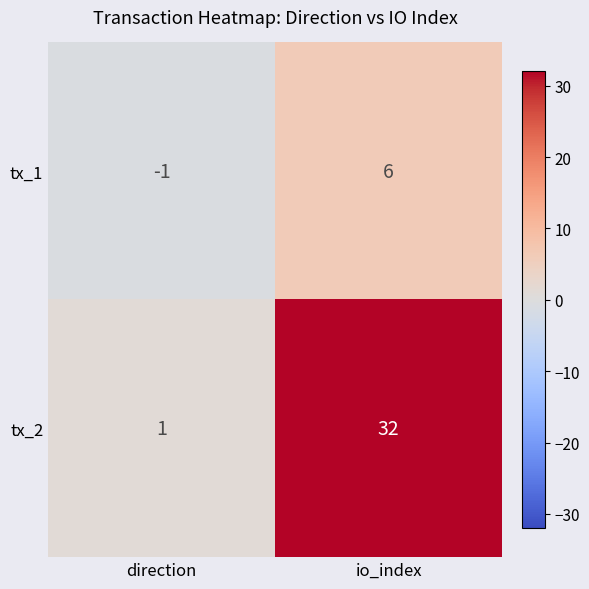

Which label corresponds to the smallest value in the chart?

direction